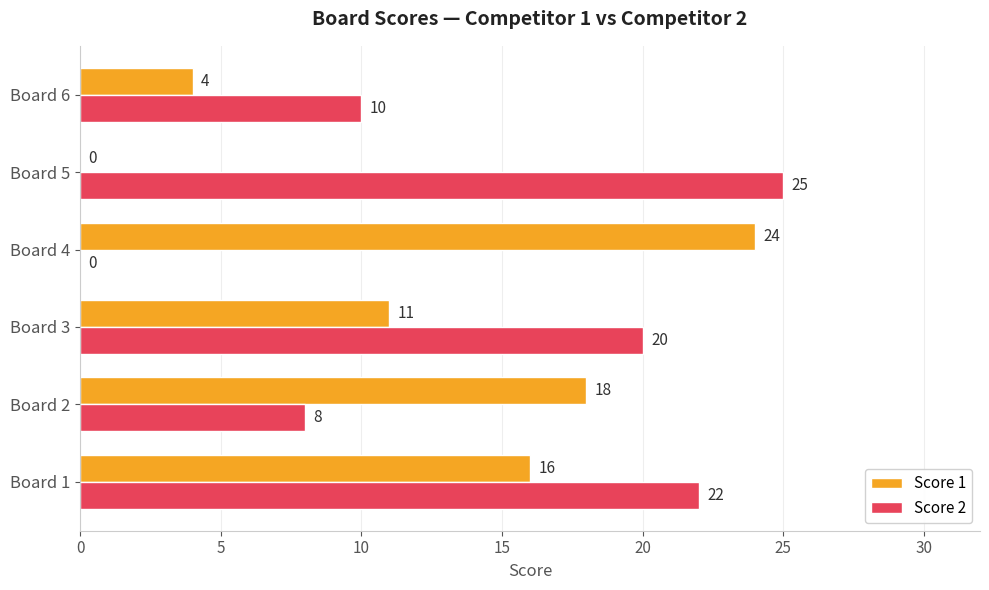

What are all the series names shown in the legend?

Score 1, Score 2